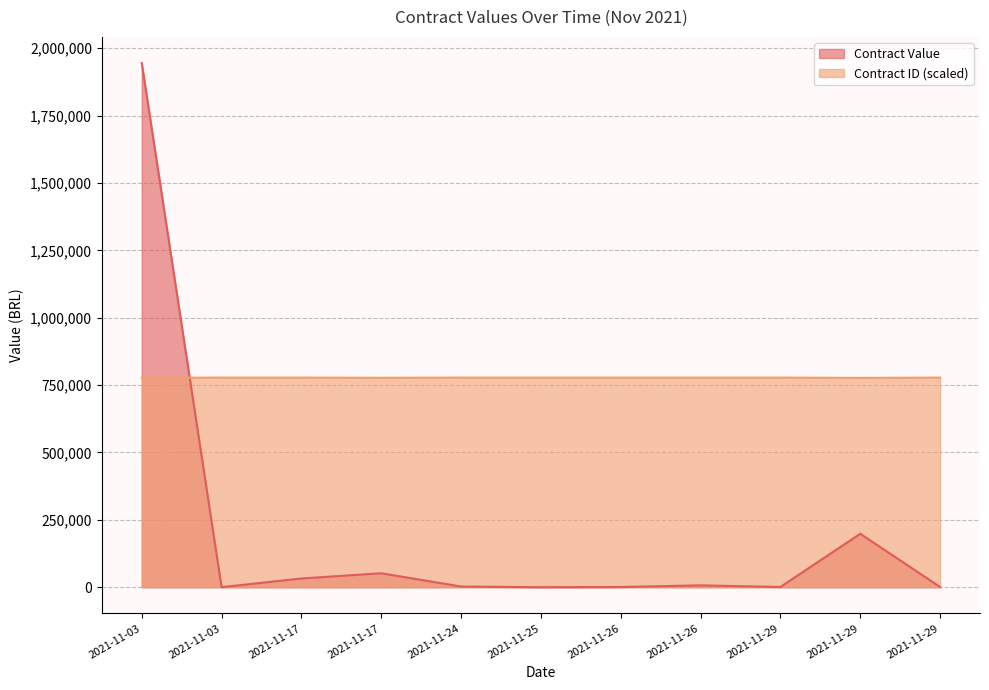

Is the value of Contract ID at 2021-11-26 greater than the value of Contract Value at 2021-11-26?

Yes